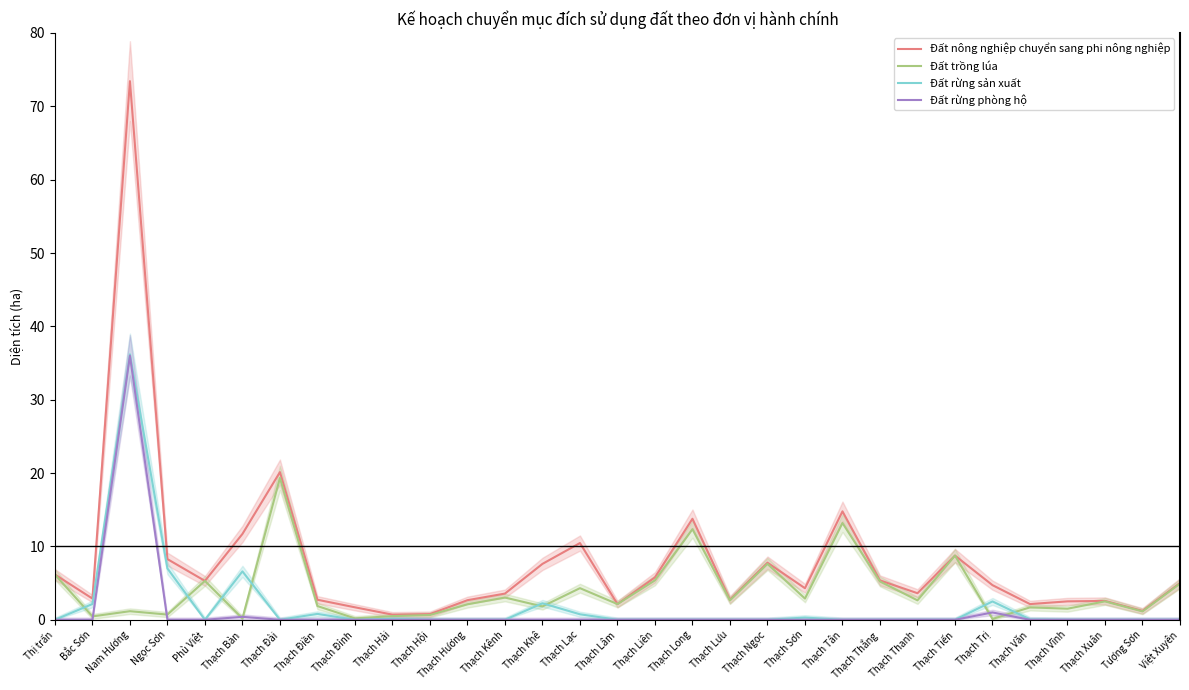

How many series are shown in this chart?

4